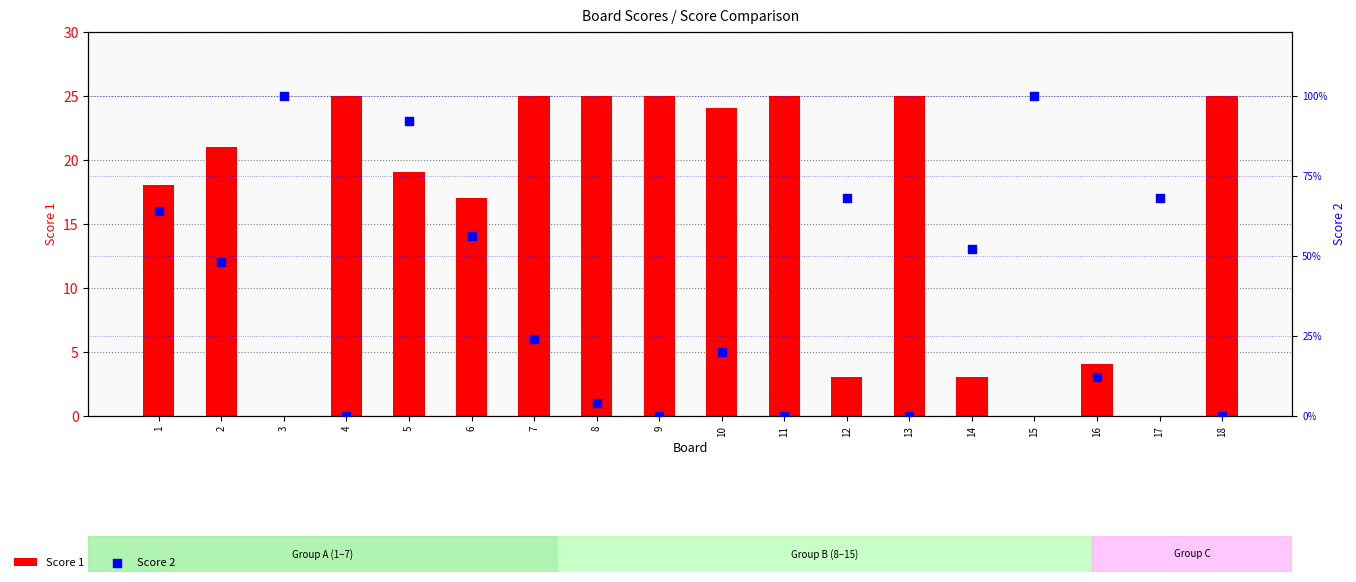

Is the value of Score 1 at 2 greater than the value of Score 2 at 14?

Yes